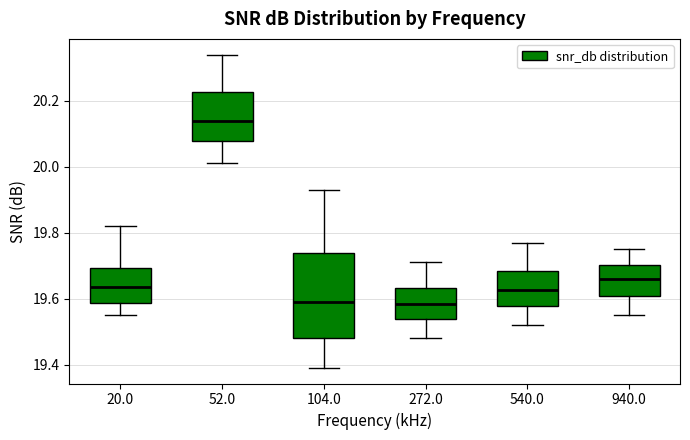

Where is the upper edge of the box at x = 52.0 on the y-axis? The values are not printed on the chart, so give them approximately, as read against the axis.

20.22